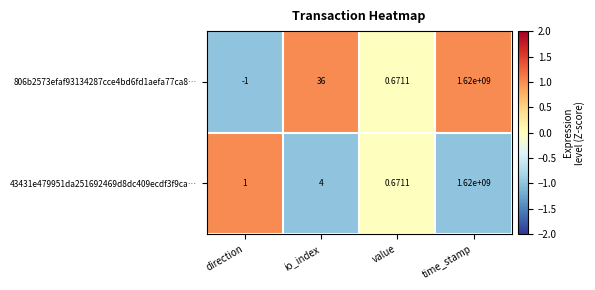

Which category has the lowest value across all series?

direction